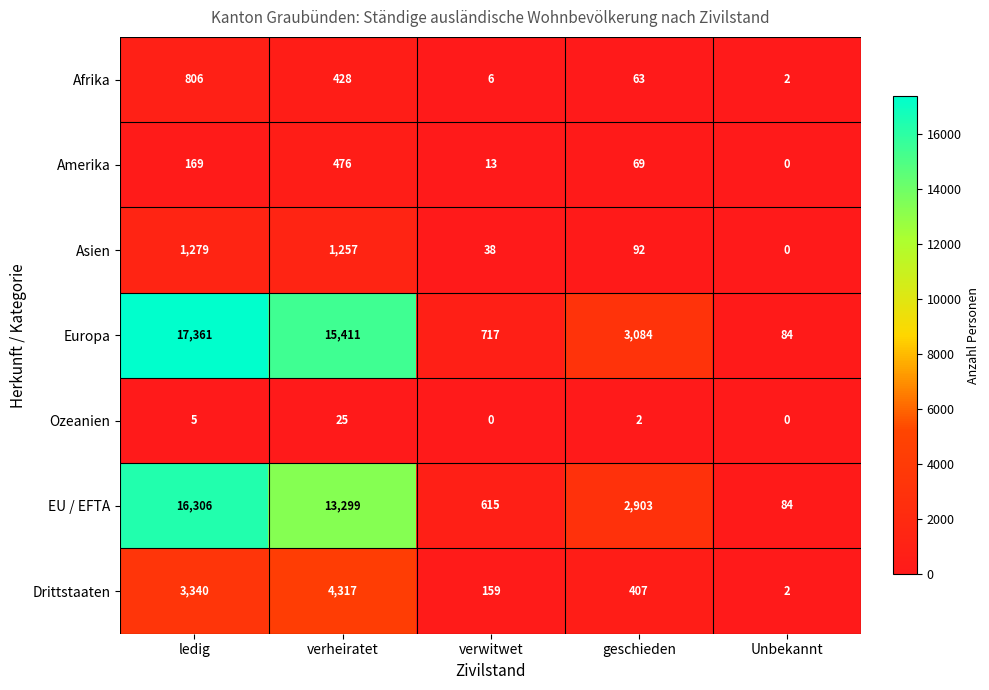

Is it true that Europa equals 23322 at verheiratet?

False